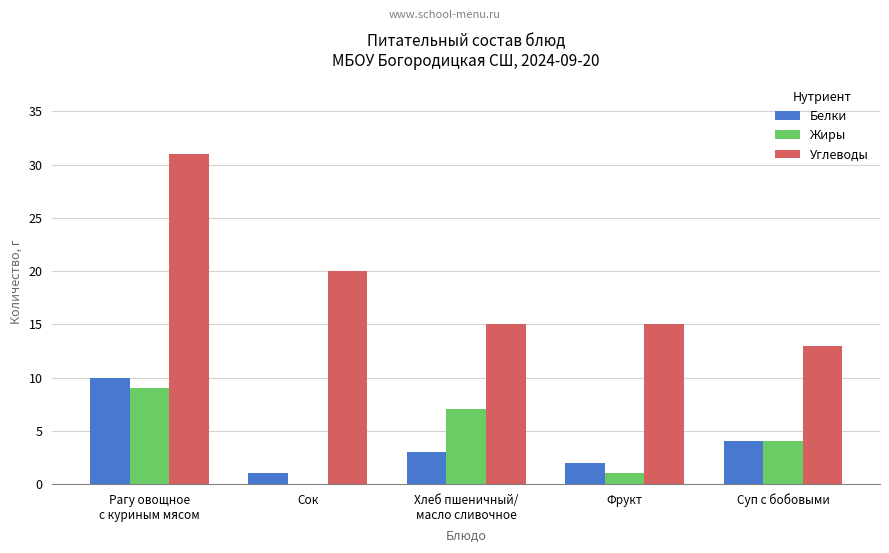

Between Рагу овощное
с куриным мясом and Суп с бобовыми, which series saw the biggest shift?

Углеводы